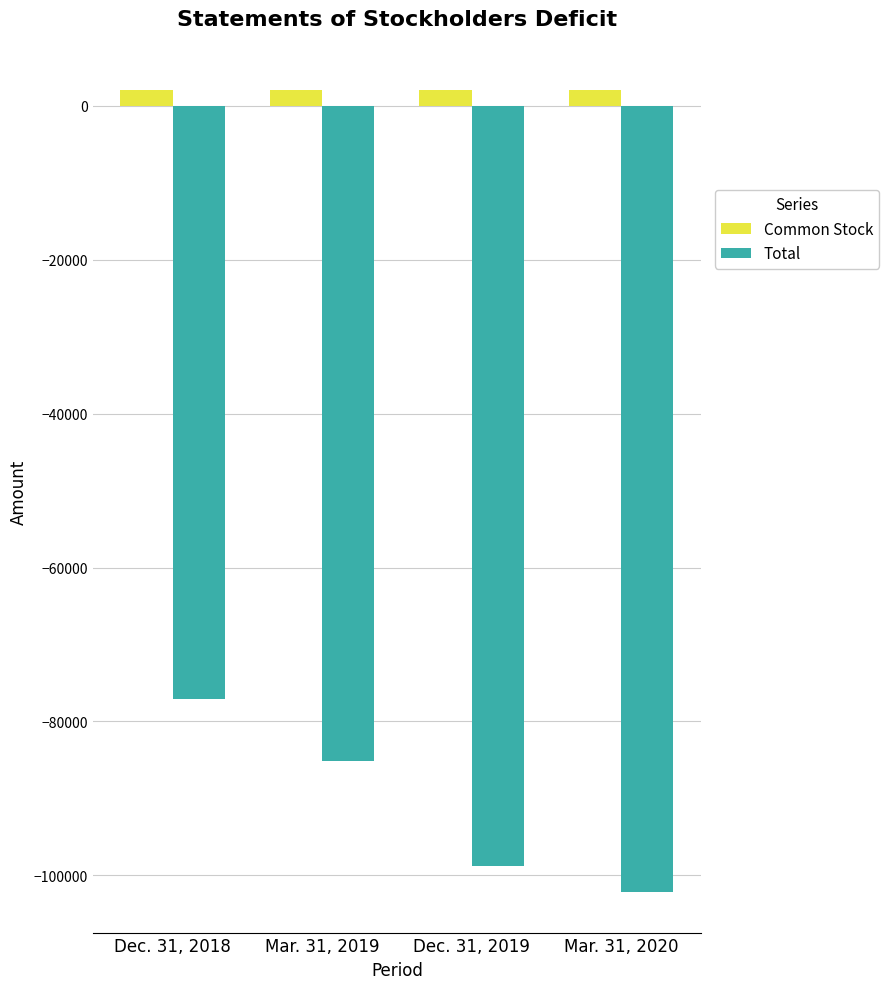

Reading right to left, transcribe all the data shown in this chart.

Common Stock: Mar. 31, 2020=2039	Dec. 31, 2019=2039	Mar. 31, 2019=2039	Dec. 31, 2018=2039
Total: Mar. 31, 2020=-102220	Dec. 31, 2019=-98745	Mar. 31, 2019=-85194	Dec. 31, 2018=-77085